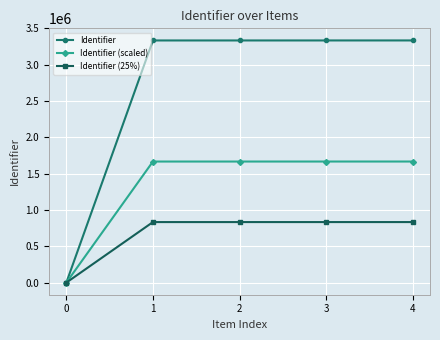

At how many categories does at least one series exceed 2332364?

4